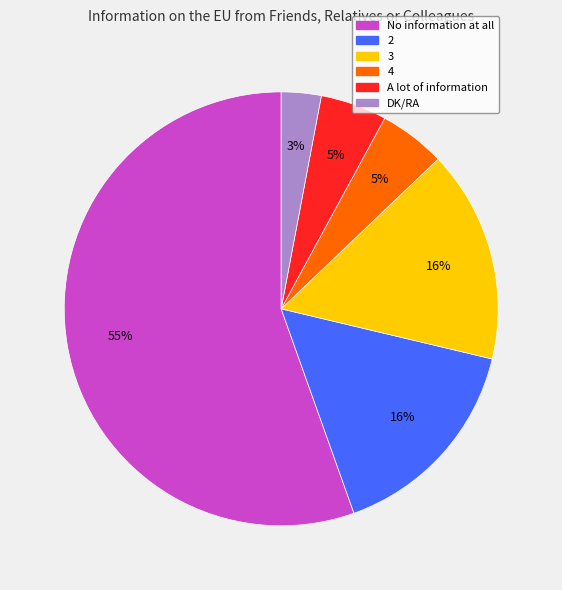

Approximately how many times larger is the value at A lot of information compared to 2?

0.3